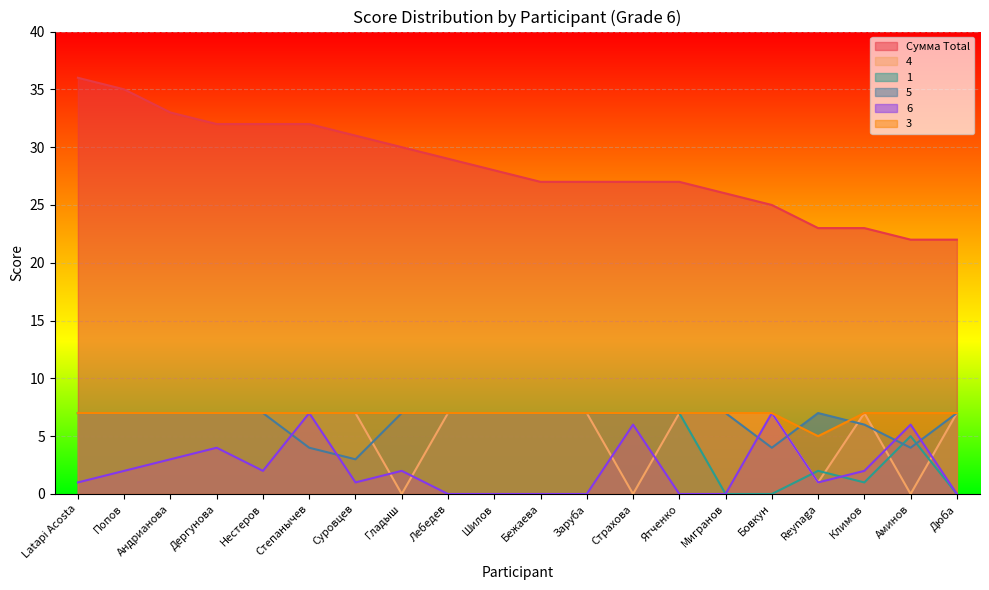

How many values in 6 are above zero?

13